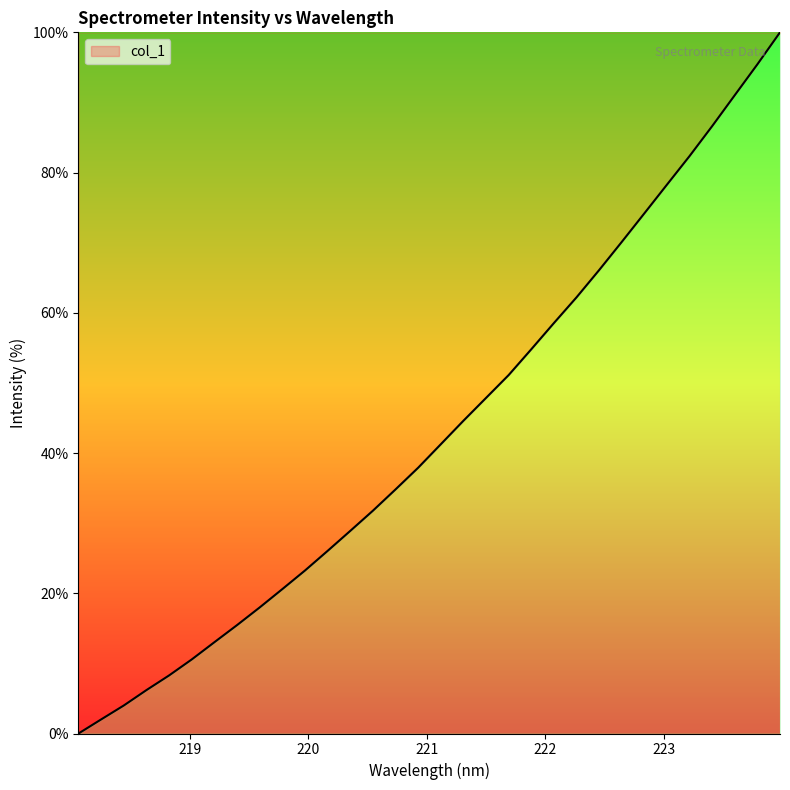

True or false: there are more than 2 points higher than both neighbors.

False